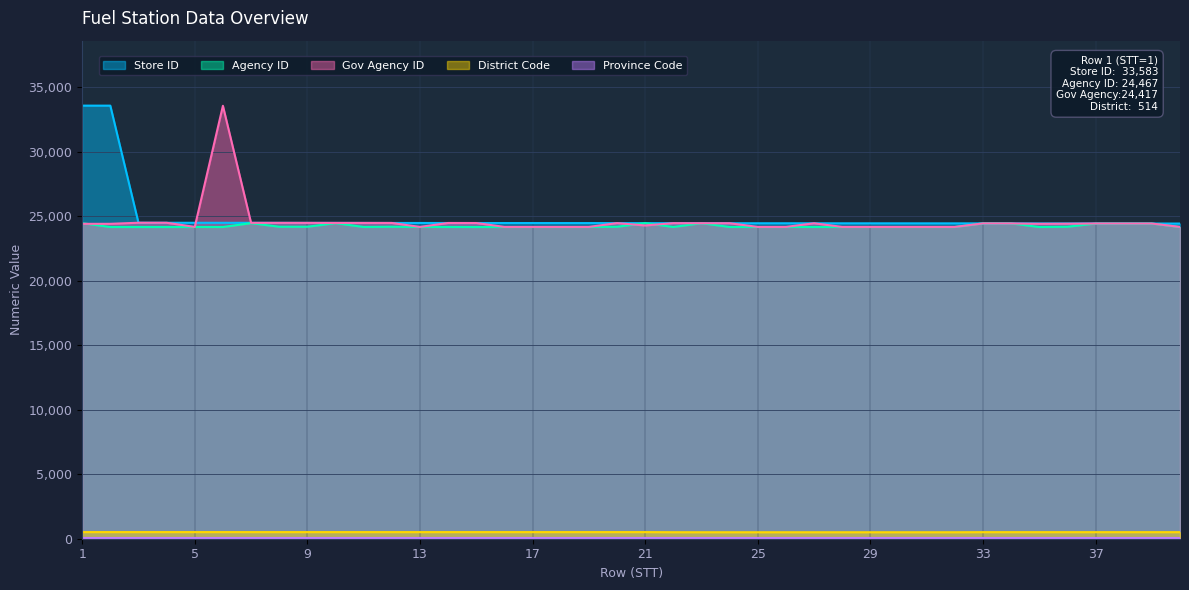

Where is Agency ID nearest to the value 24321?

37